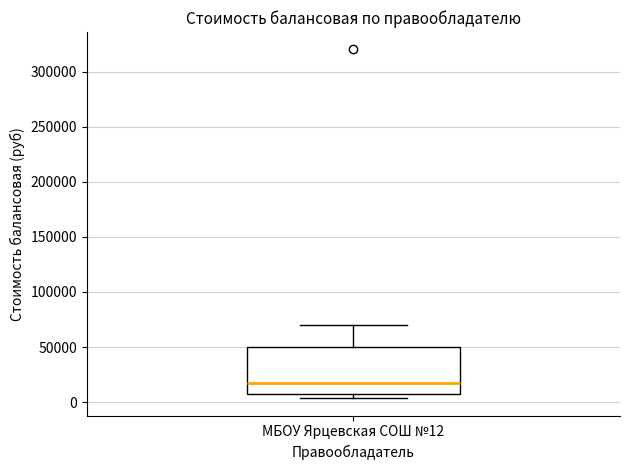

Read this box plot against the y-axis: the position of the median line, the range covered by the box, and the ends of both whiskers. The values are not printed on the chart, so give them approximately, as read against the axis.

median 15000, box 5000 to 50000, whiskers 5000 (just below the box's lower edge) to 70000